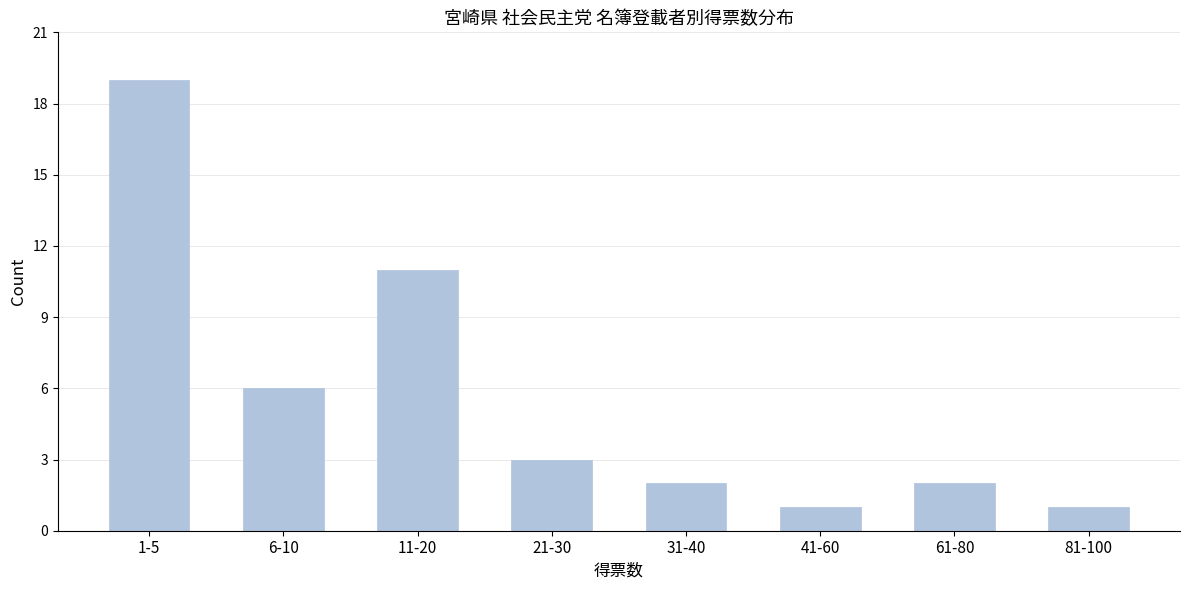

Reading left to right, extract all data points from this chart.

19	6	11	3	2	1	2	1